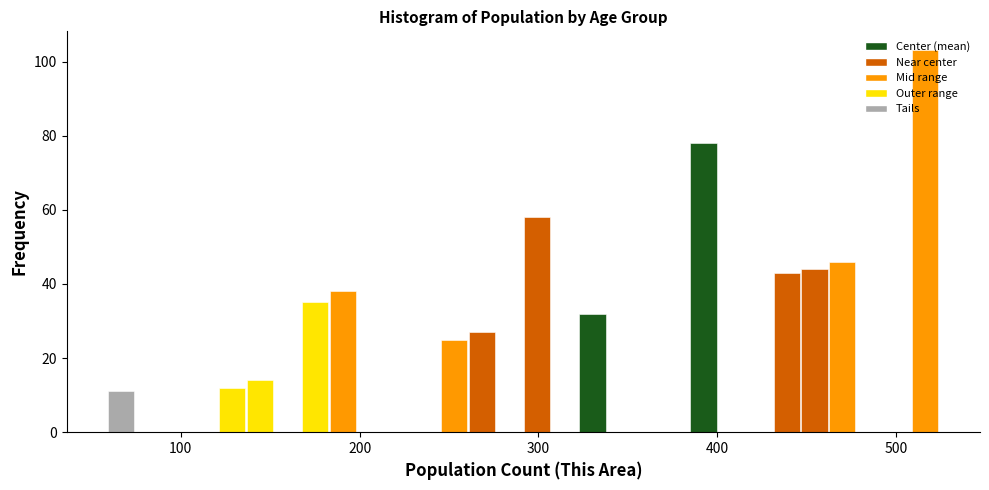

Read against the x-axis, roughly where is the centre of the tallest bar?

520